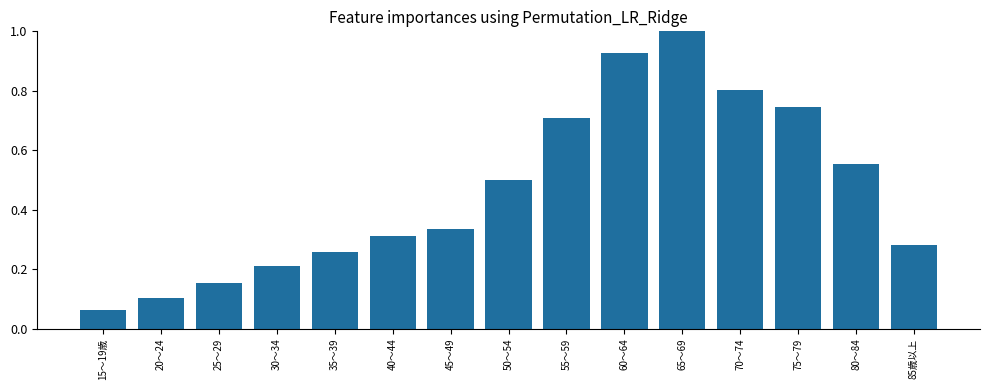

The chart shows a value of 0.1 at 15～19歳. True or false?

True